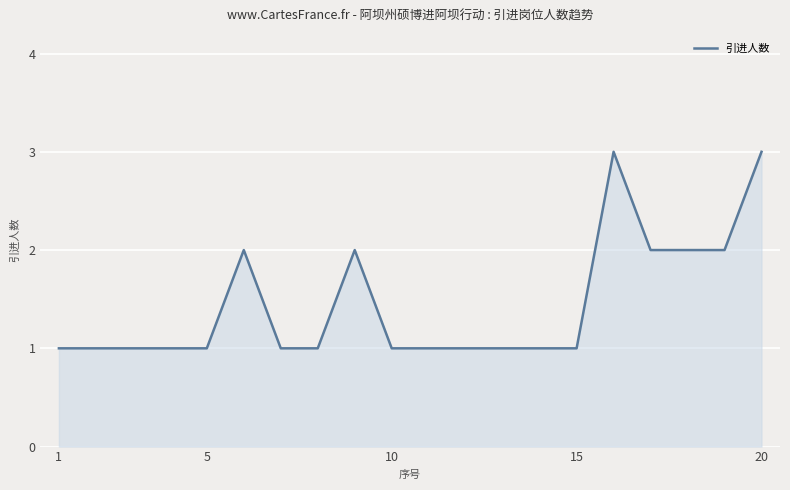

What is the greatest value displayed?

3